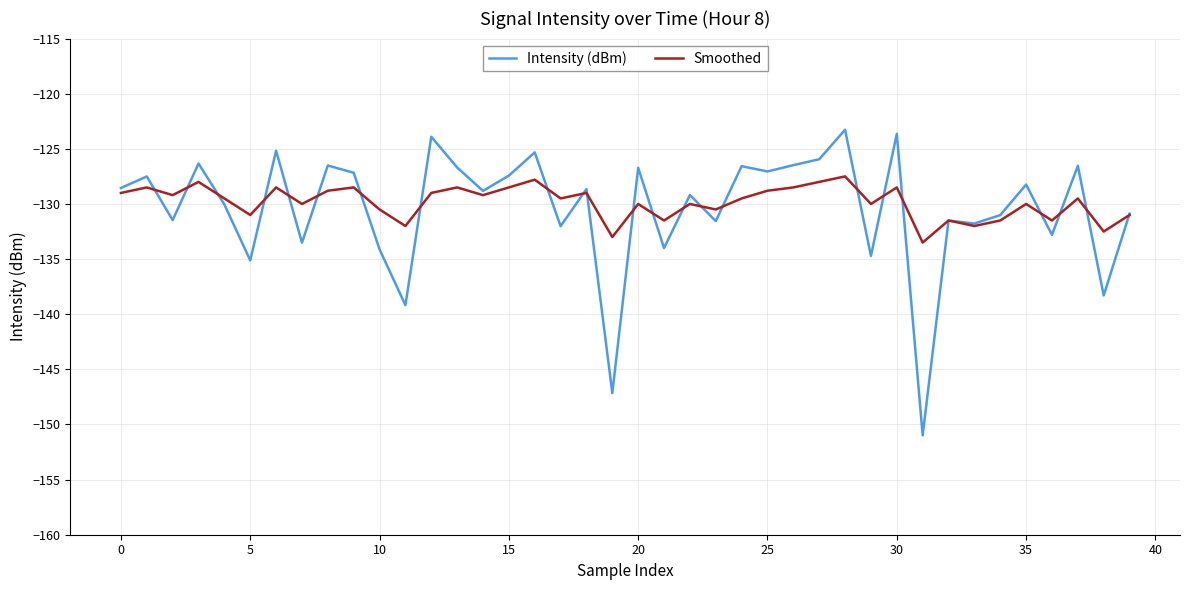

True or false: Intensity (dBm) has more than 0 points higher than both neighbors.

True